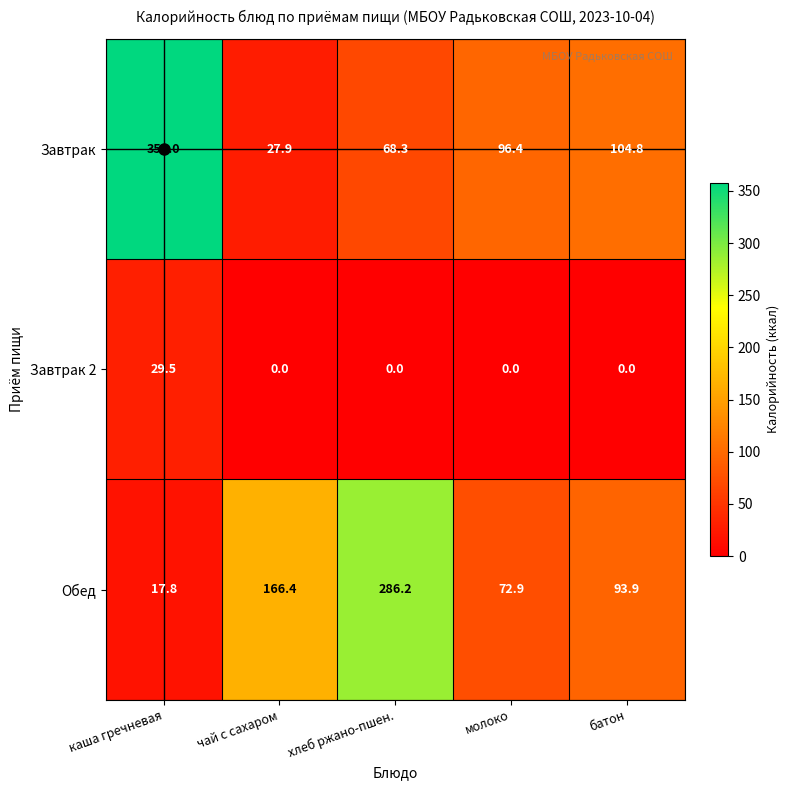

The value of Завтрак at чай с сахаром is 48.3. True or false?

False